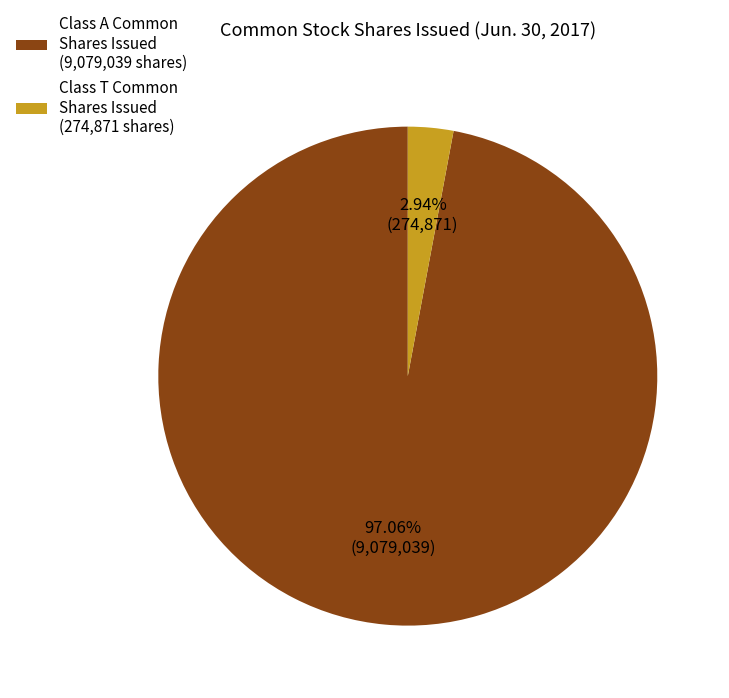

To the nearest percent, what is the average slice percentage?

50%